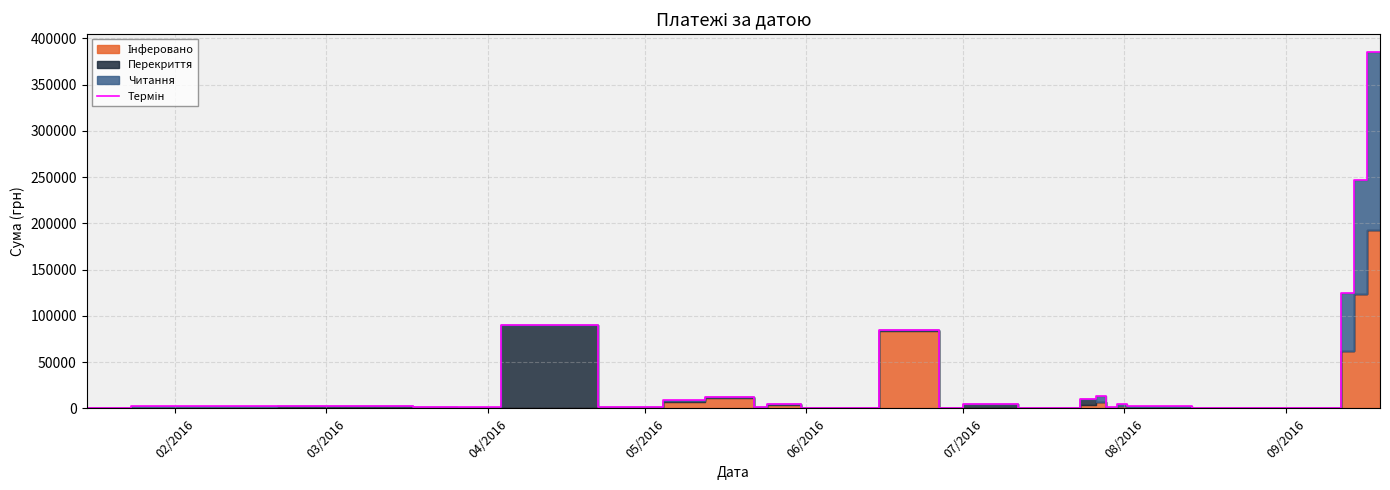

The value at 09/2016 is 11367.4. True or false?

False